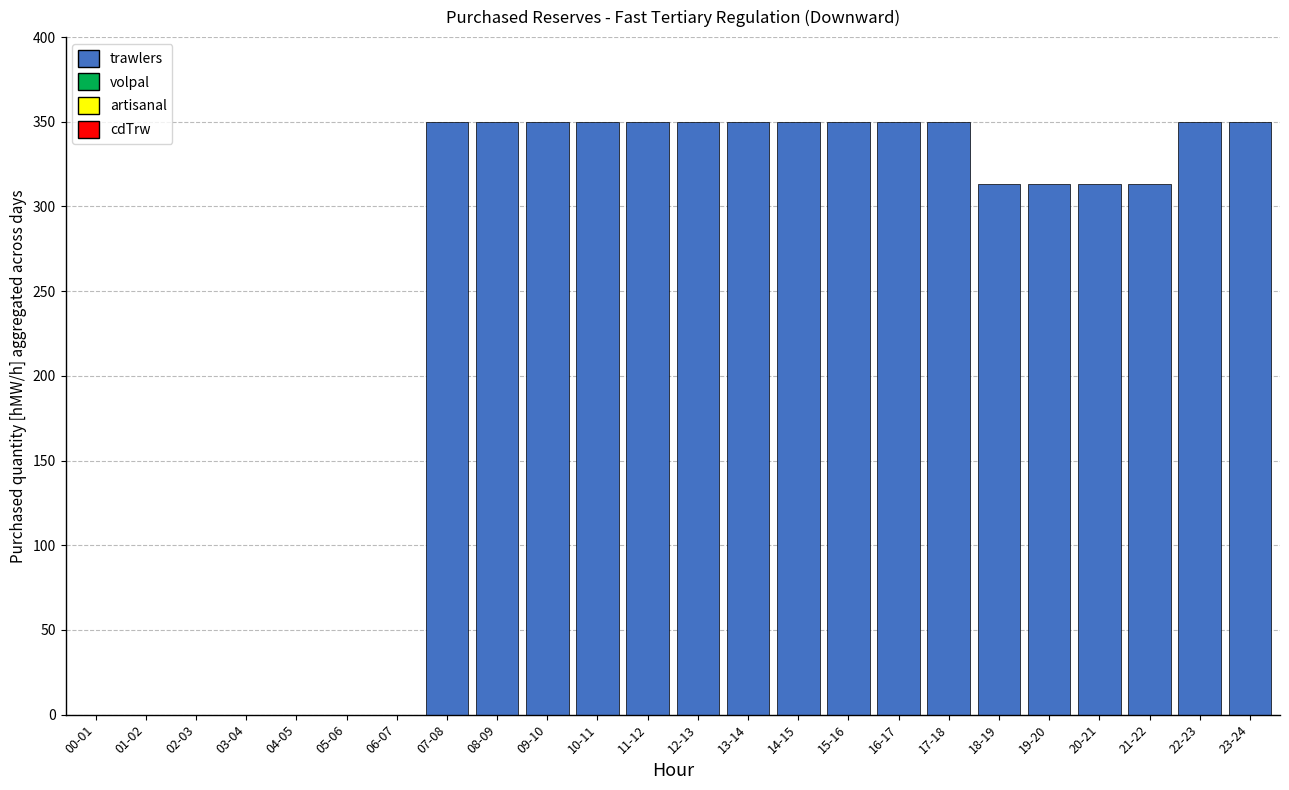

Reading right to left, extract all data points from this chart.

23-24=350	22-23=350	21-22=313	20-21=313	19-20=313	18-19=313	17-18=350	16-17=350	15-16=350	14-15=350	13-14=350	12-13=350	11-12=350	10-11=350	09-10=350	08-09=350	07-08=350	06-07=0	05-06=0	04-05=0	03-04=0	02-03=0	01-02=0	00-01=0